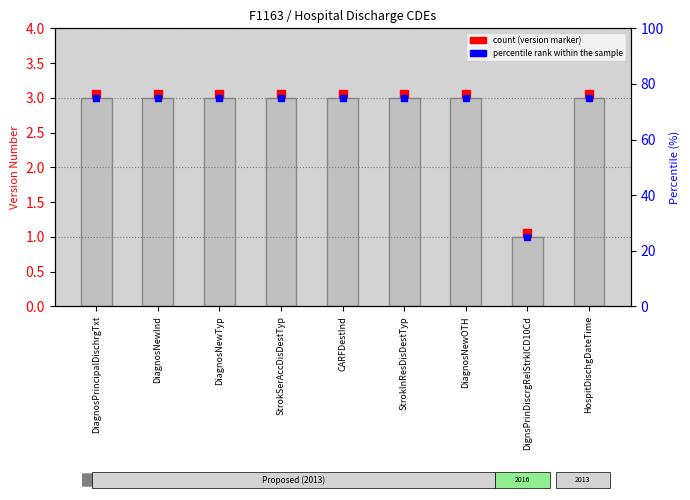

What is the average value of the percentile rank within sample series?

69